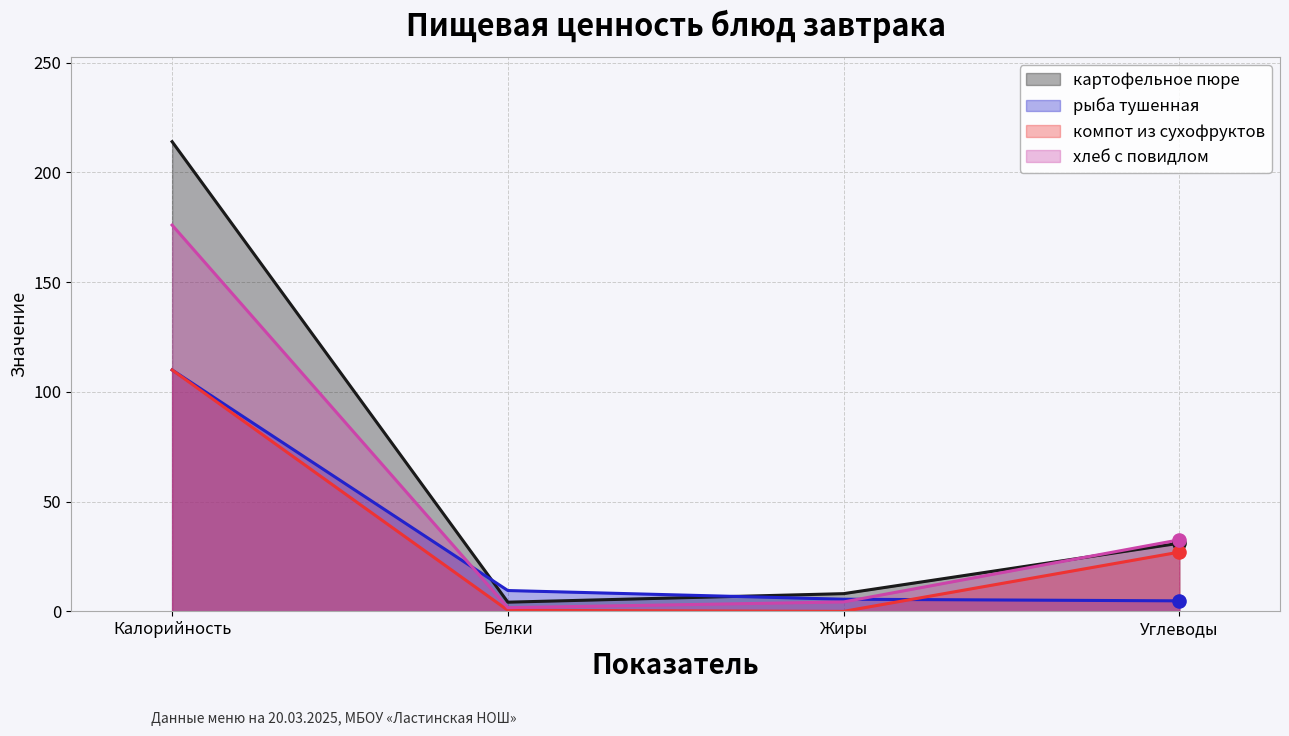

Which series has the largest total across all categories?

картофельное пюре